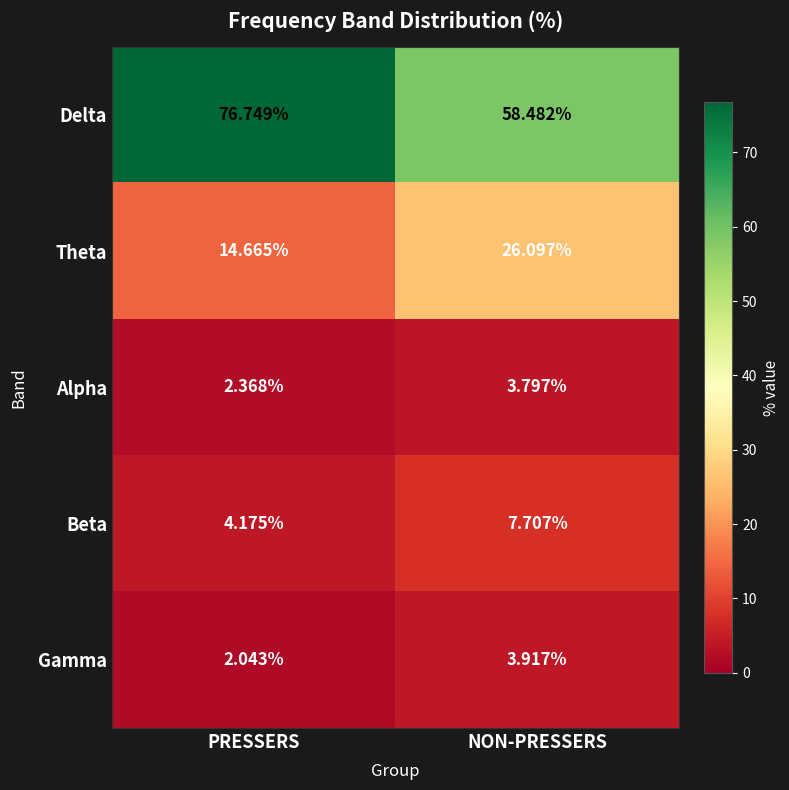

Which series has the largest total across all categories?

Delta